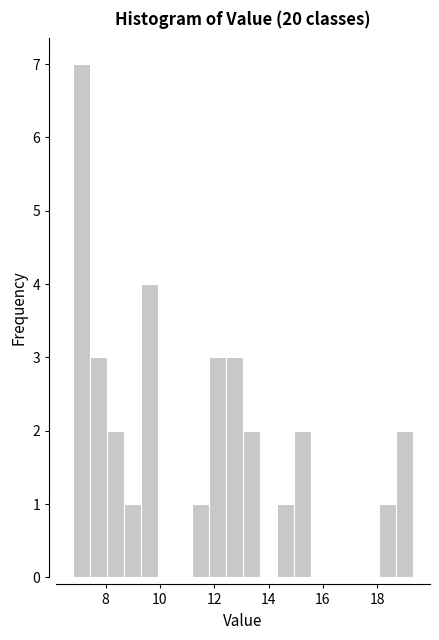

Read against the x-axis, roughly where is the centre of the tallest bar?

7.2